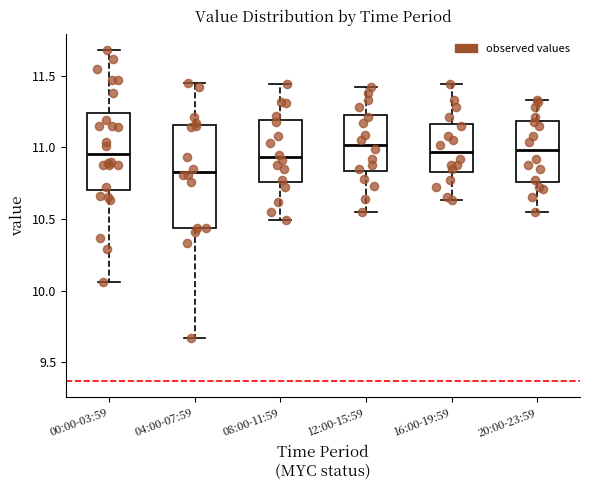

Reading left to right, read every box against the y-axis: the position of its median line, the range the box covers, and the ends of its whiskers. The values are not printed on the chart, so give them approximately, as read against the axis.

00:00-03:59: median 10.95, box 10.70 to 11.25, whiskers 10.05 to 11.70
04:00-07:59: median 10.85, box 10.45 to 11.15, whiskers 9.65 to 11.45
08:00-11:59: median 10.95, box 10.75 to 11.20, whiskers 10.50 to 11.45
12:00-15:59: median 11.00, box 10.85 to 11.25, whiskers 10.55 to 11.40
16:00-19:59: median 10.95, box 10.85 to 11.15, whiskers 10.65 to 11.45
20:00-23:59: median 11.00, box 10.75 to 11.20, whiskers 10.55 to 11.35